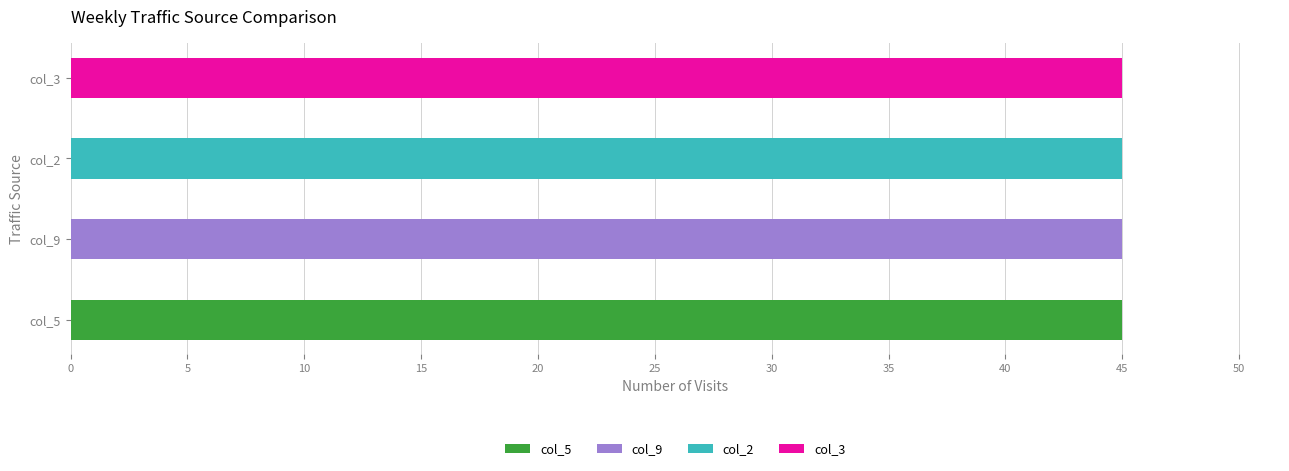

Which has a higher value, 10 or 9?

9